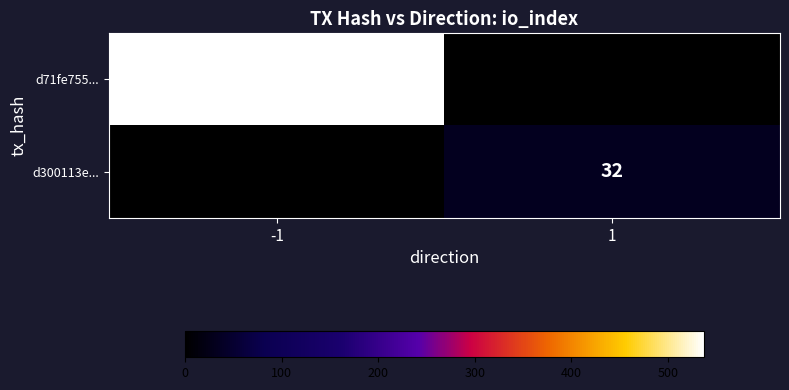

The d71fe755... series shows 537 at -1. True or false?

True